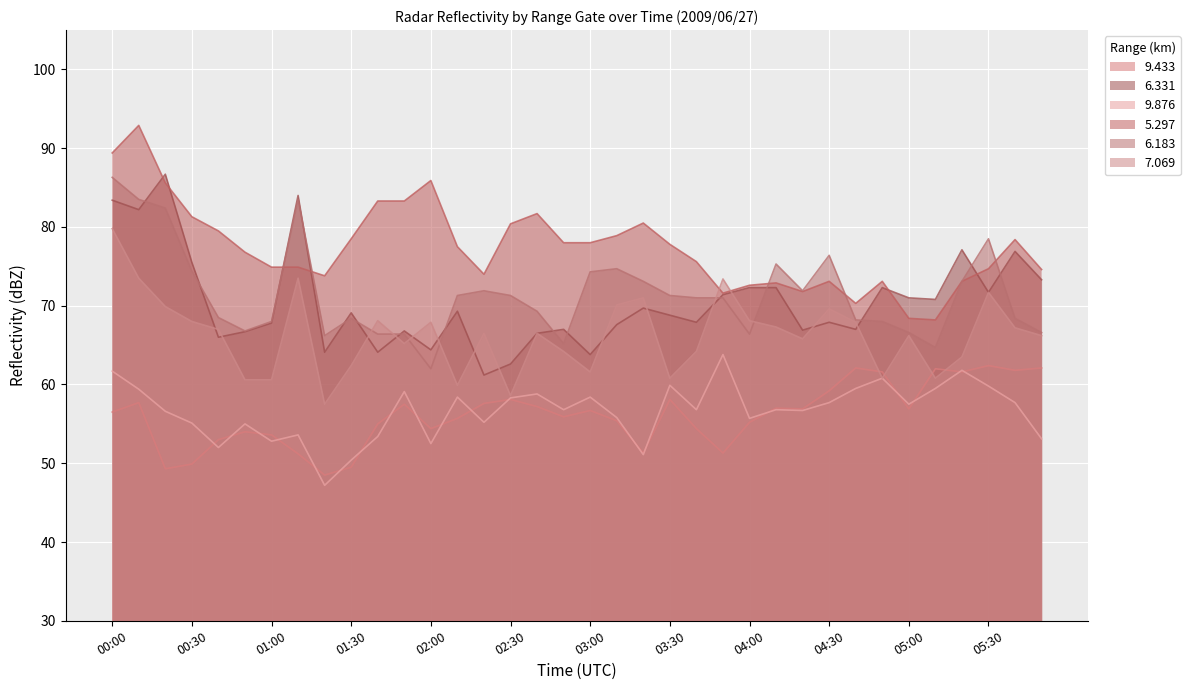

Count the number of data series in this chart.

6